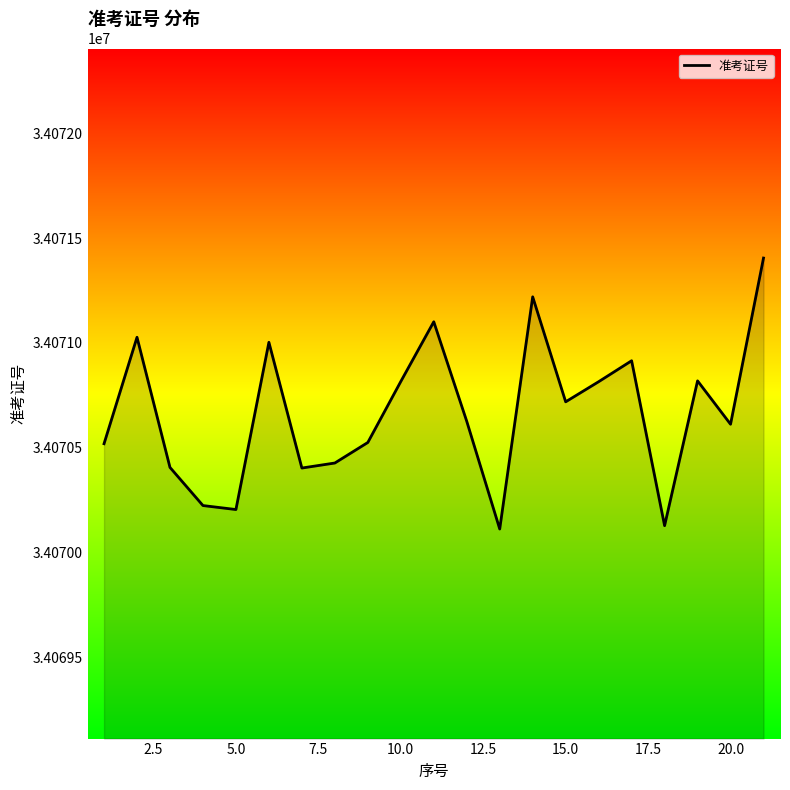

What is the difference between the maximum and second lowest values?

1277